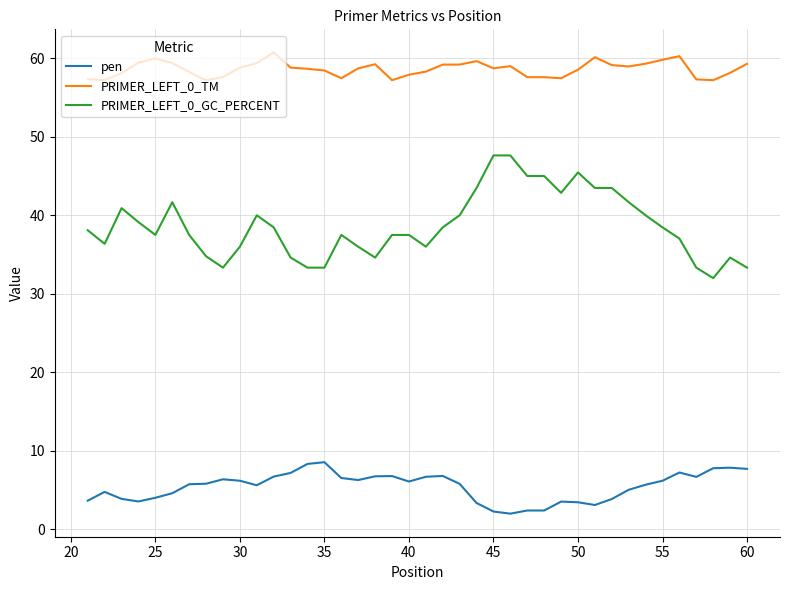

What is the minimum value for pen?

2.0